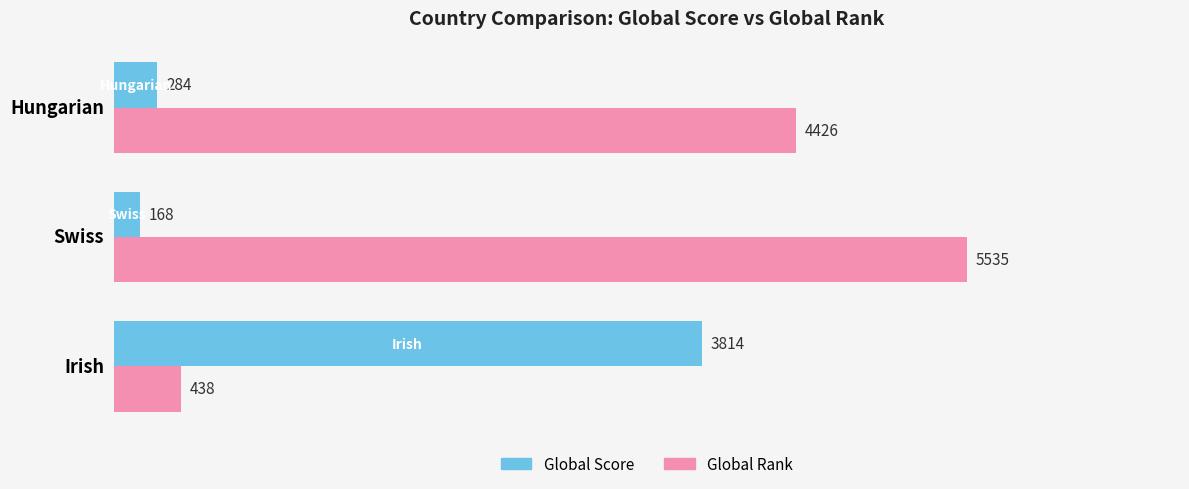

The value of Global Score at Irish is 3814. True or false?

True